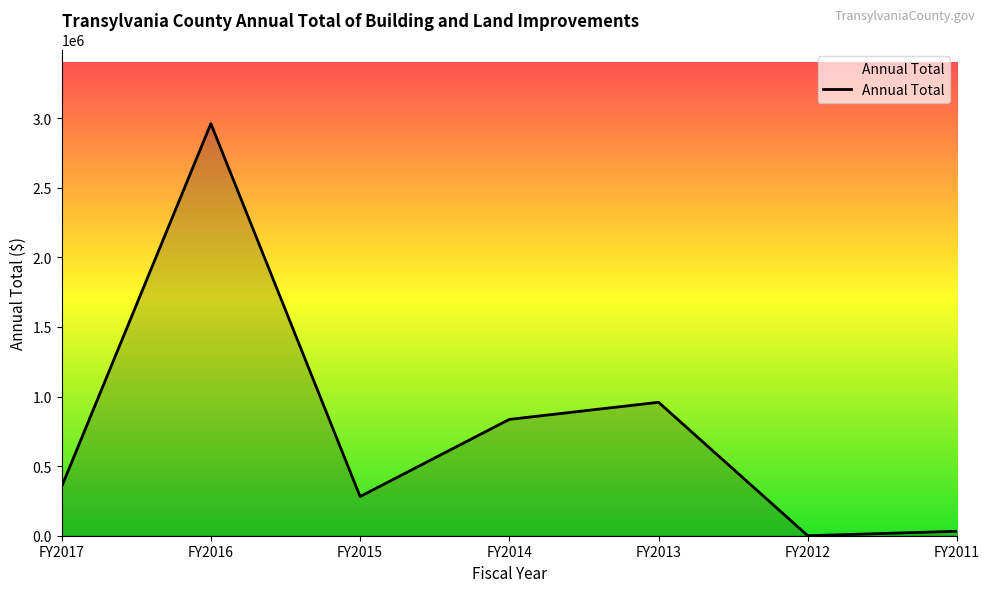

List the labels in order of value, largest first.

FY2016, FY2013, FY2014, FY2017, FY2015, FY2011, FY2012